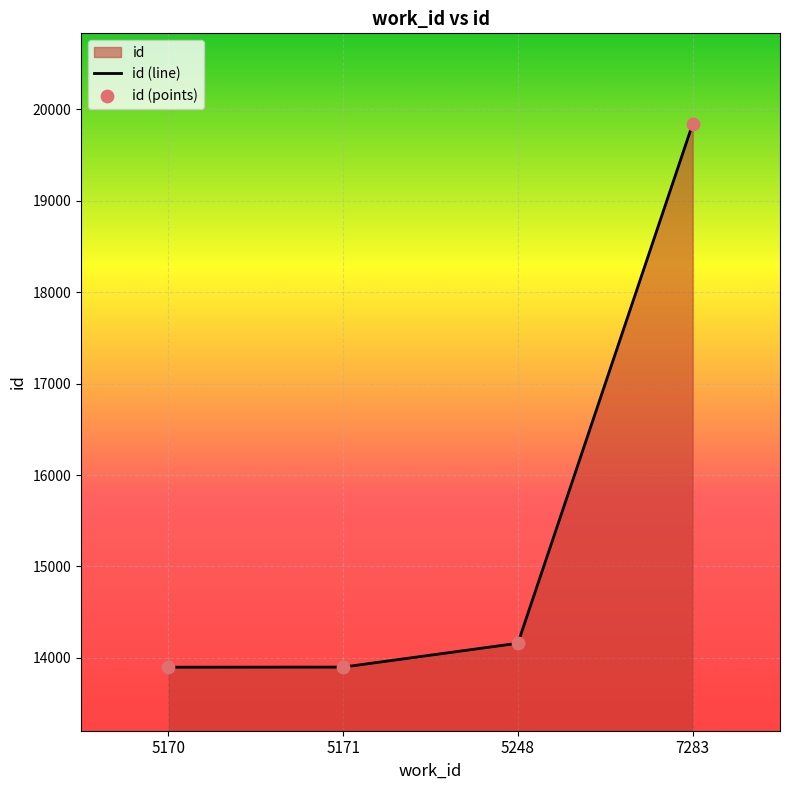

Which series contains the lowest Y value?

id (line)